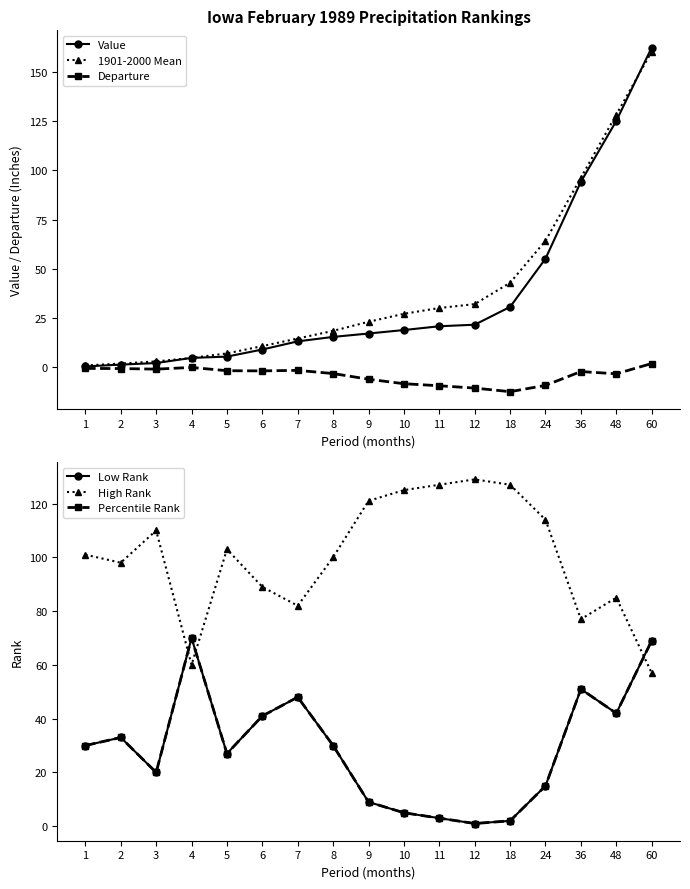

List the series in order of their peak value, lowest first.

Departure, Low Rank, Percentile Rank, High Rank, 1901-2000 Mean, Value